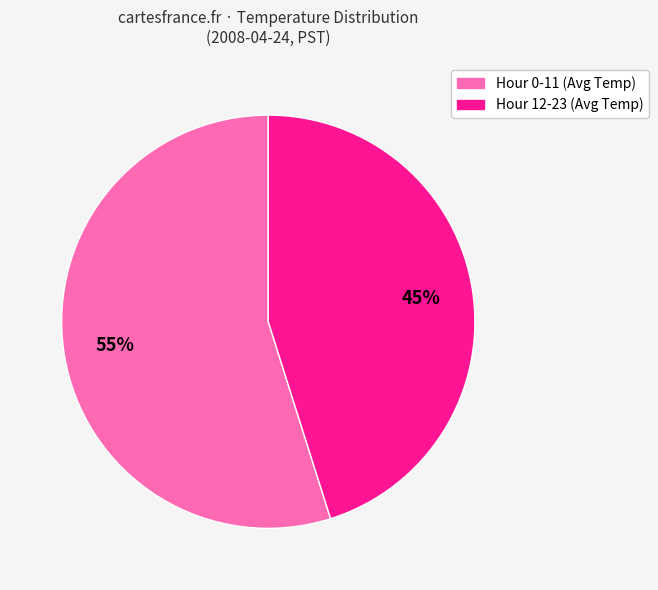

Count the number of slices in the pie.

2